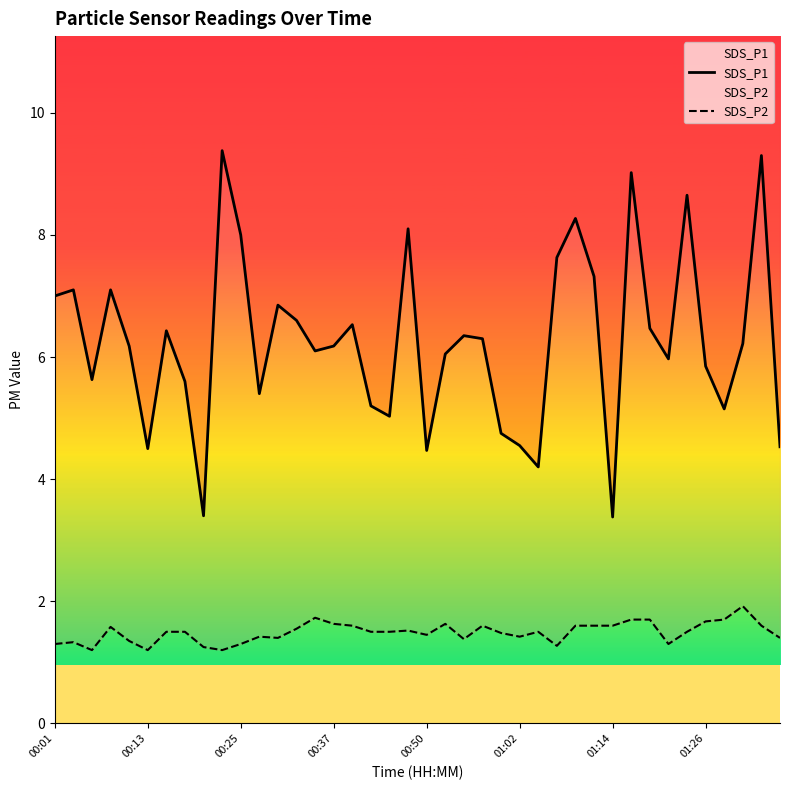

Which series changed the most between 00:13 and 01:26?

SDS_P1